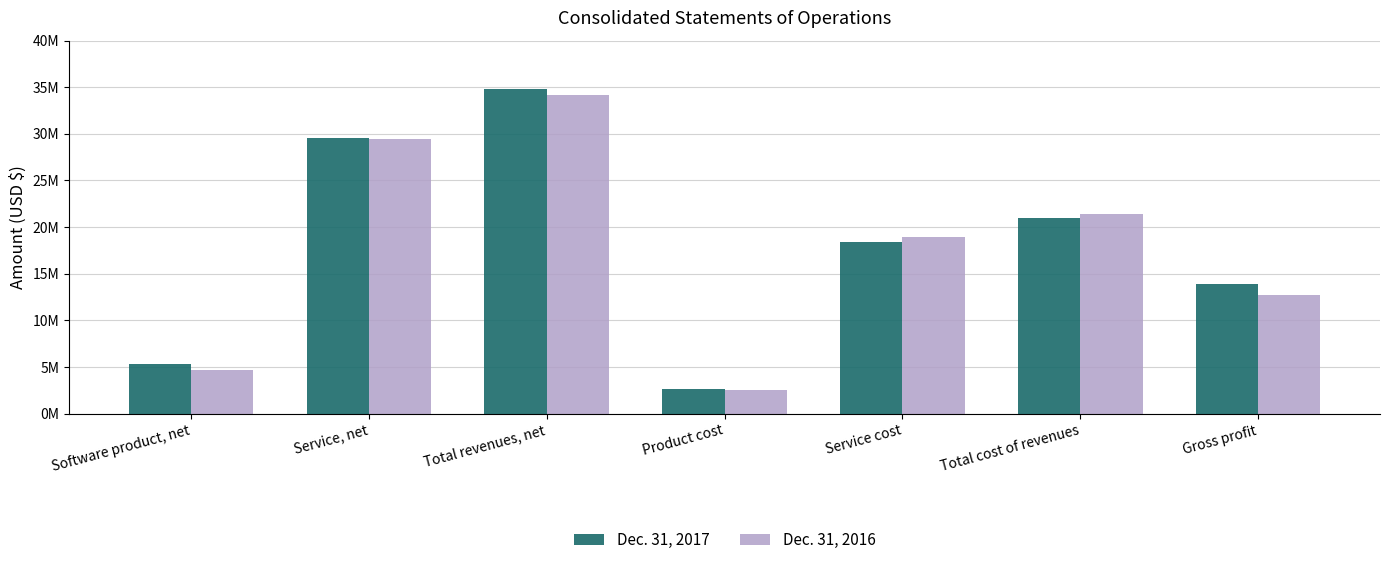

What are all the series names shown in the legend?

Dec. 31, 2017, Dec. 31, 2016